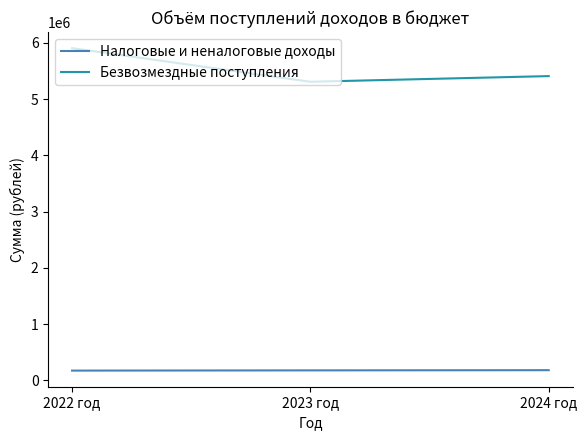

True or false: Налоговые и неналоговые доходы has a value of 178875.0 at 2024 год.

True